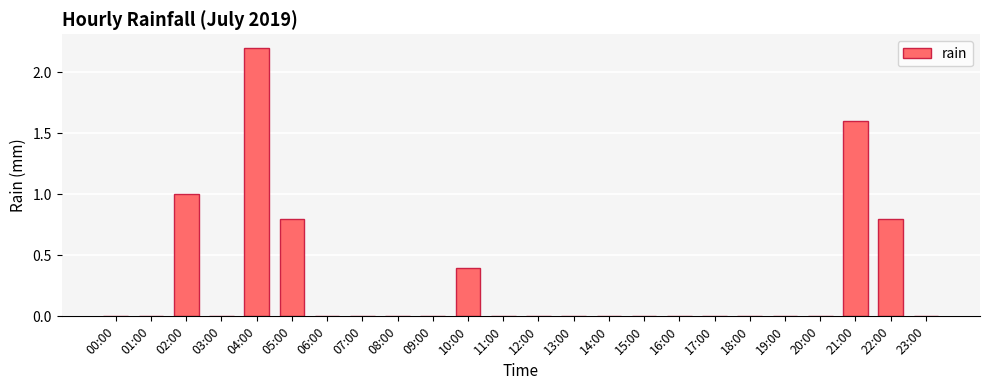

Reading left to right, extract all data points from this chart.

0.0	0.0	1.0	0.0	2.2	0.8	0.0	0.0	0.0	0.0	0.4	0.0	0.0	0.0	0.0	0.0	0.0	0.0	0.0	0.0	0.0	1.6	0.8	0.0